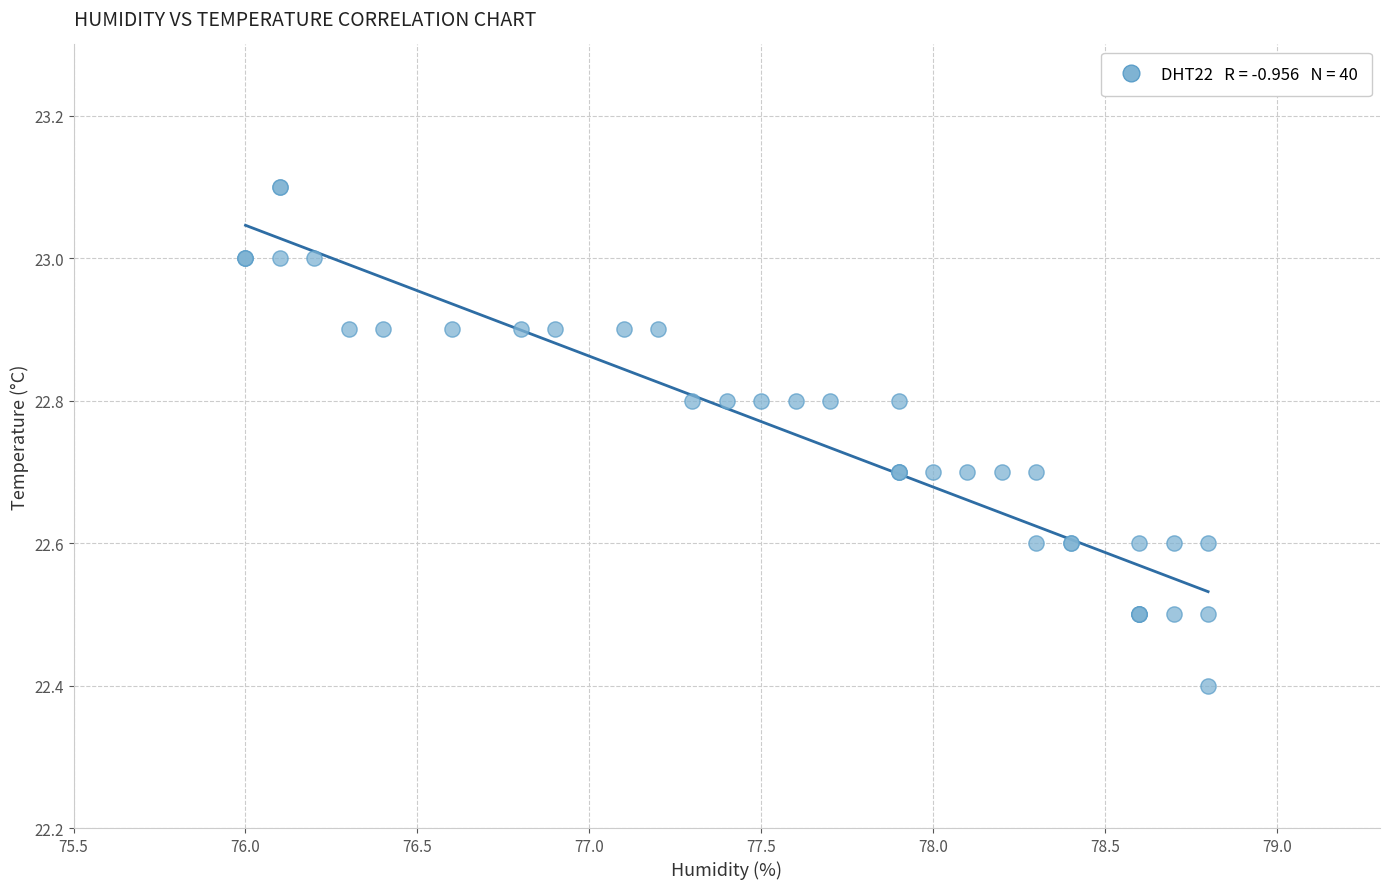

What Y value in the scatter plot is closest to 22?

22.4